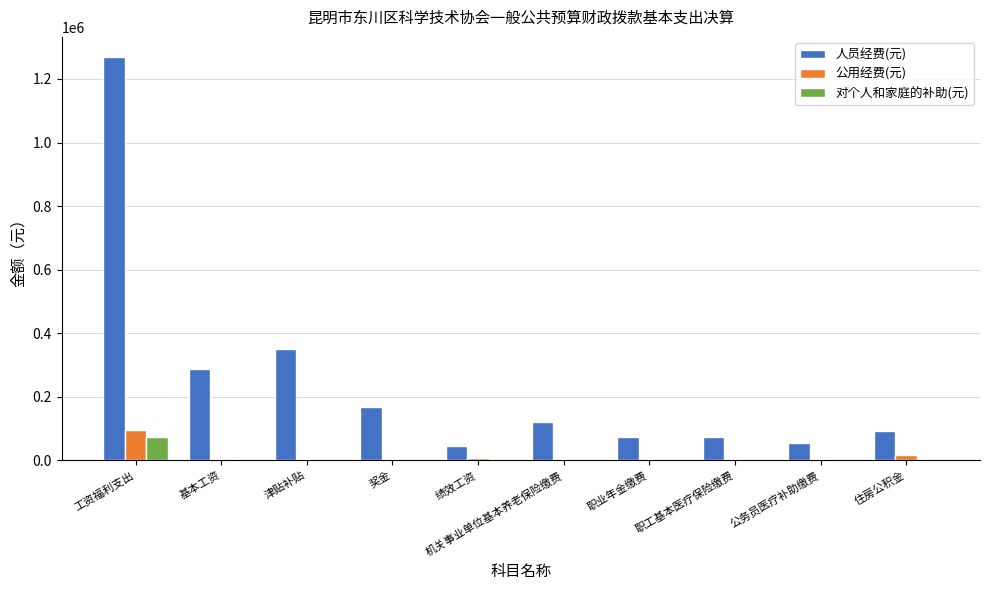

Is it true that 人员经费(元) equals 167685.7 at 机关事业单位基本养老保险缴费?

False